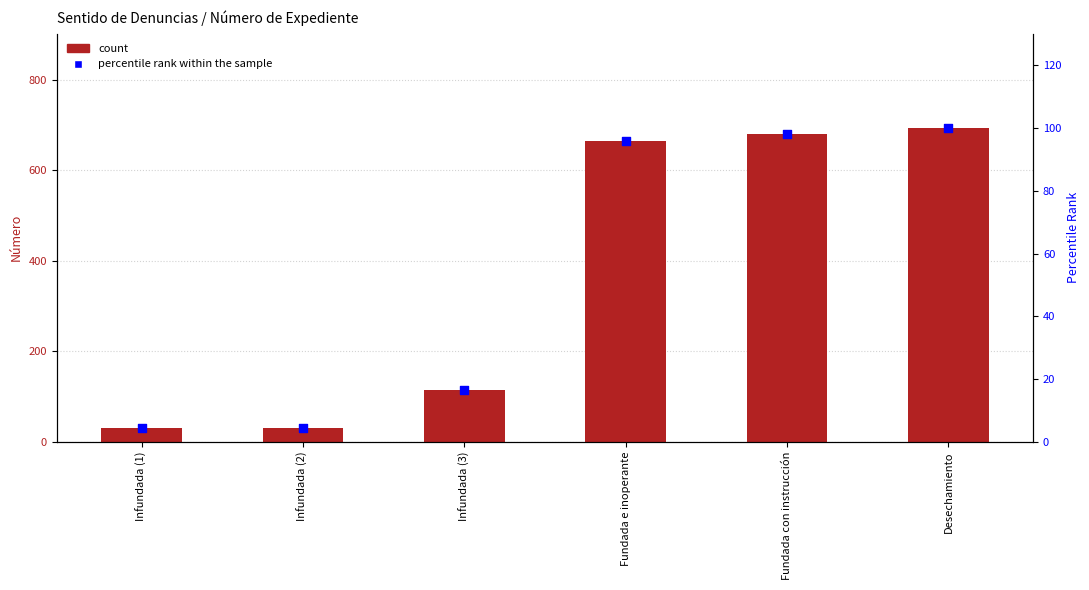

What is the total value across all series at Fundada con instrucción?

777.0